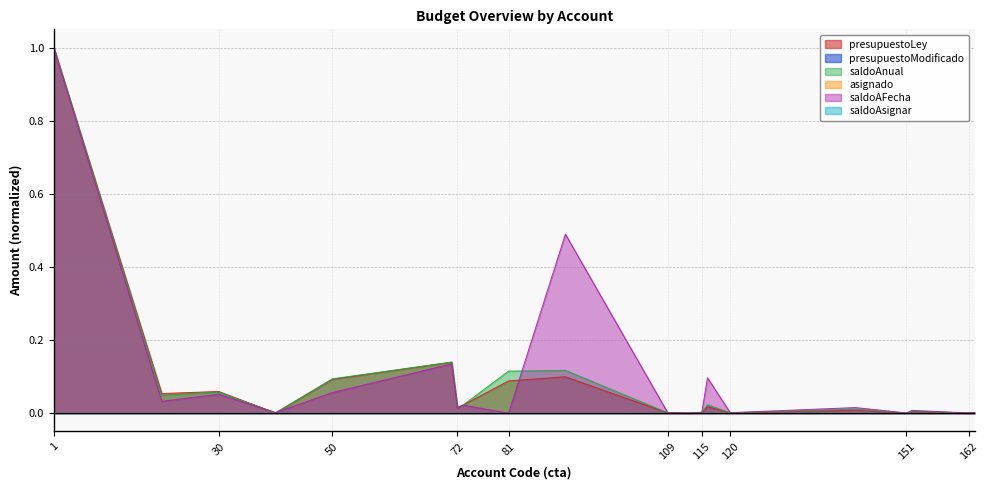

Which series has the largest total across all categories?

saldoAFecha